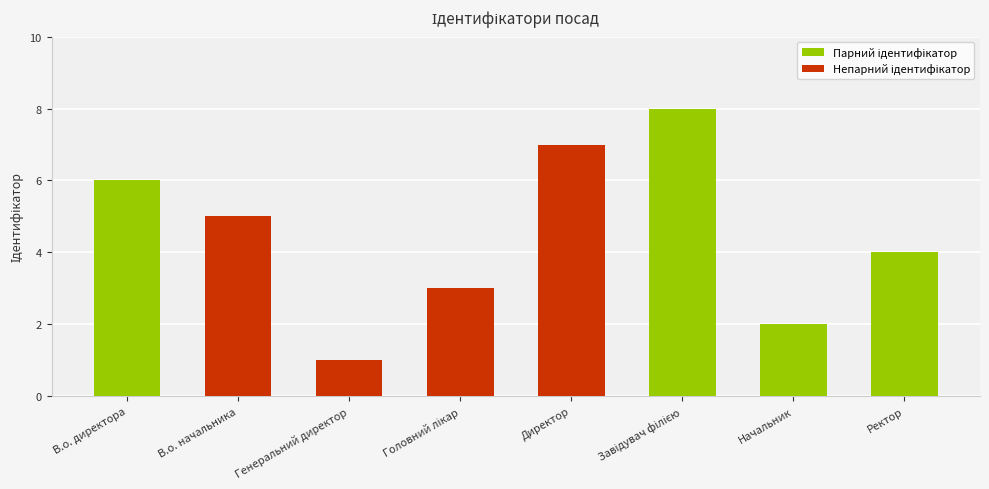

What is the difference between the second highest and minimum values?

6